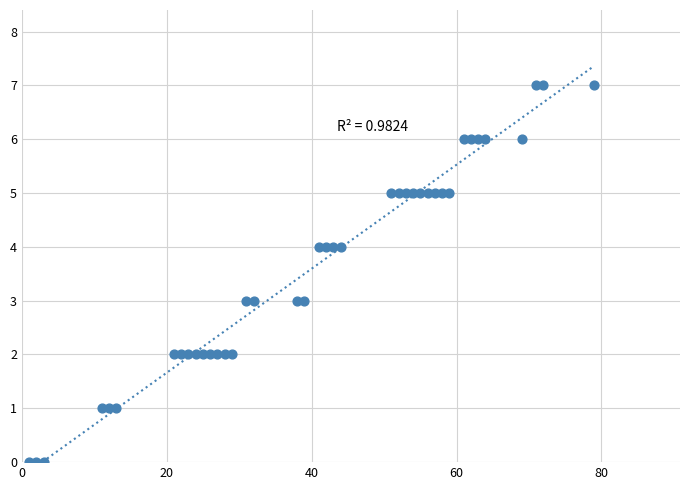

What is the range of Y values (max minus min)?

7